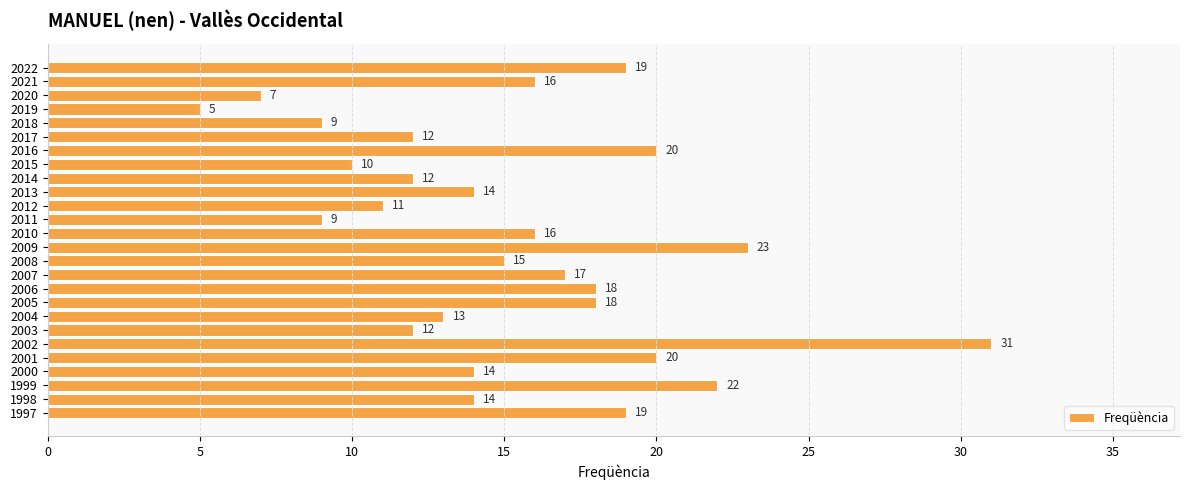

How many data points are less than 15?

13